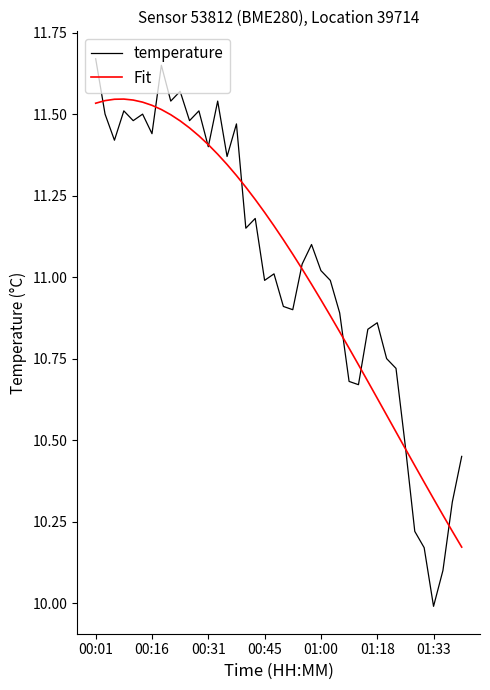

Which series has the widest spread of values?

temperature